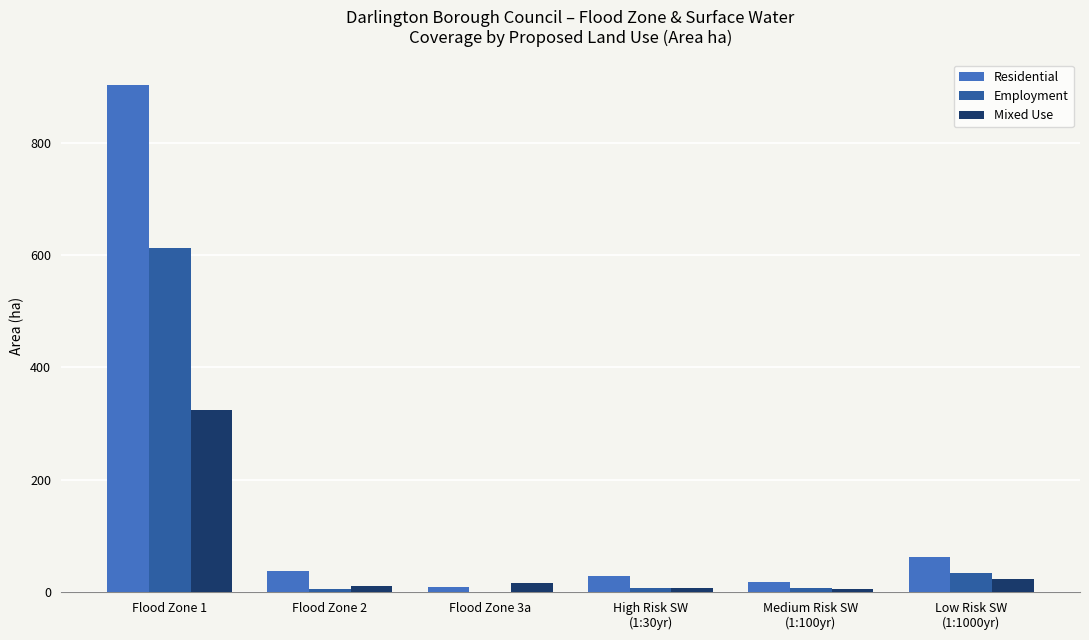

What is the greatest value displayed?

903.1